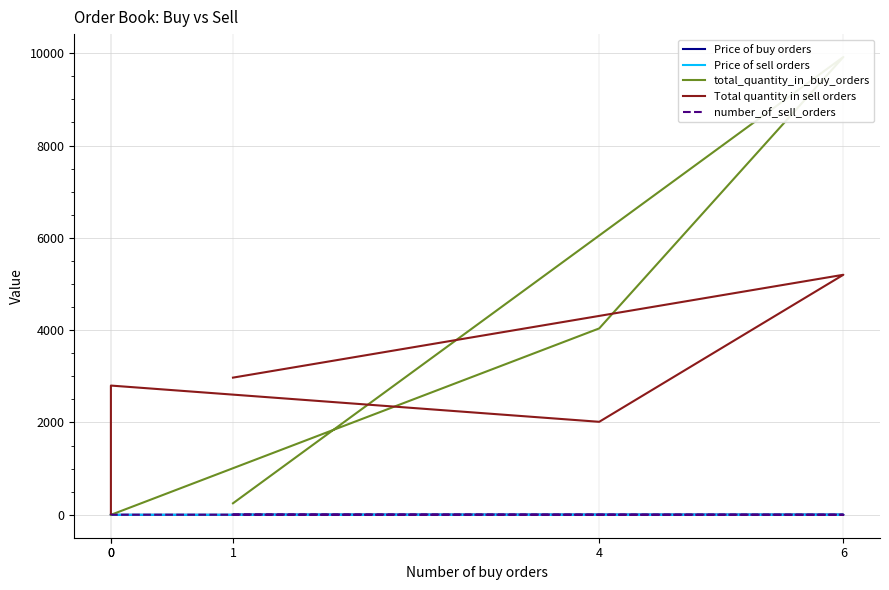

What is the lowest value of the Total quantity in sell orders series?

20.0